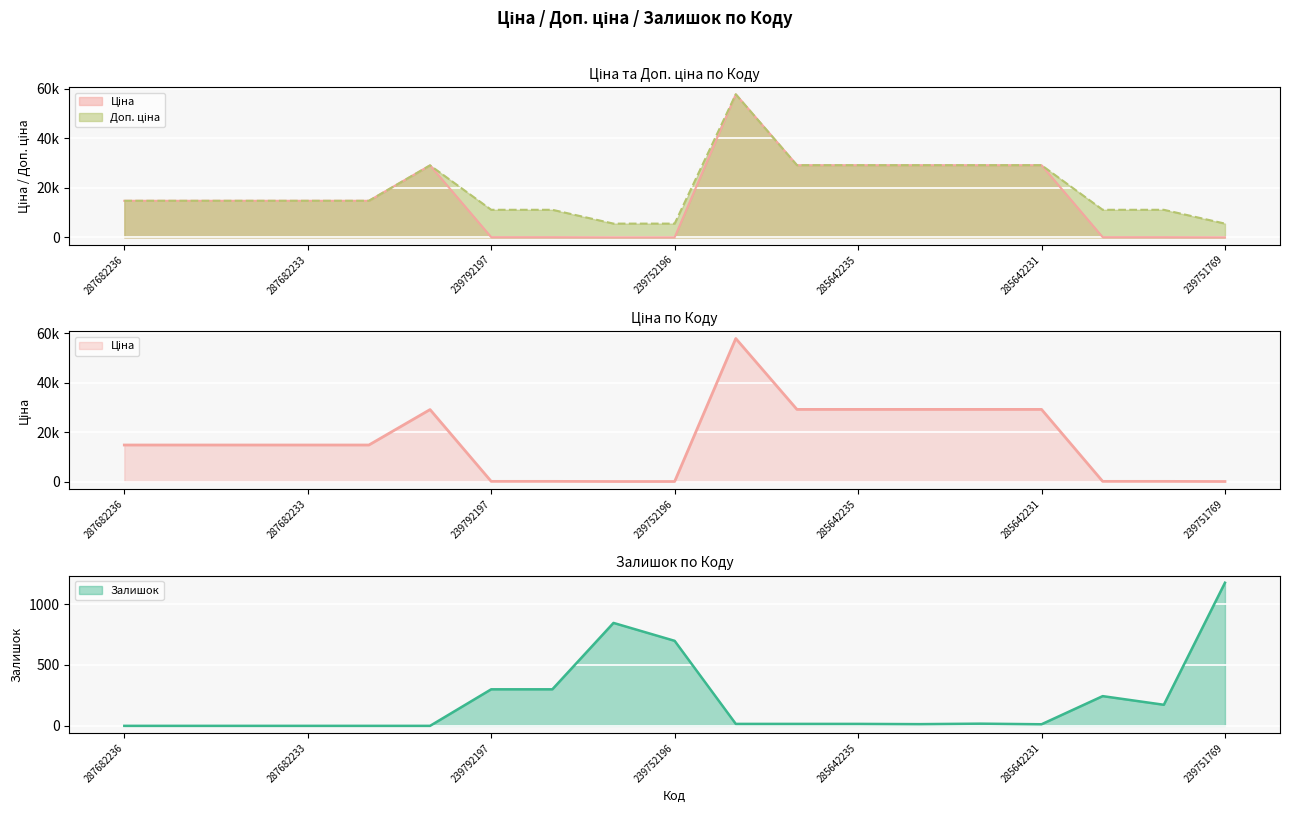

The value of Залишок at 287682236 is 0.0. True or false?

True